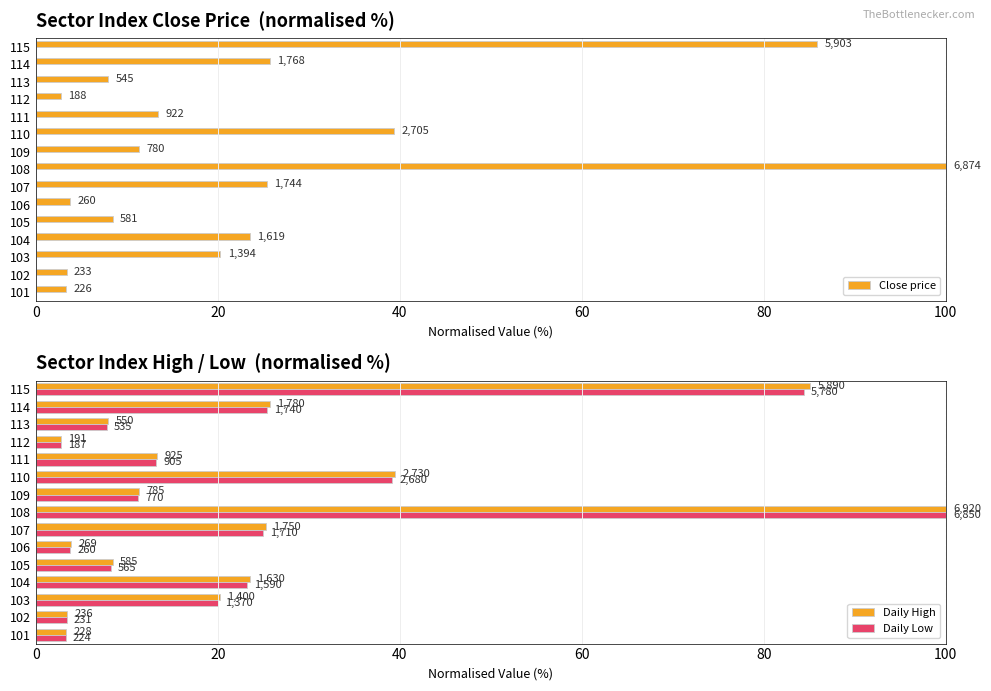

What position from the left is 11?

12